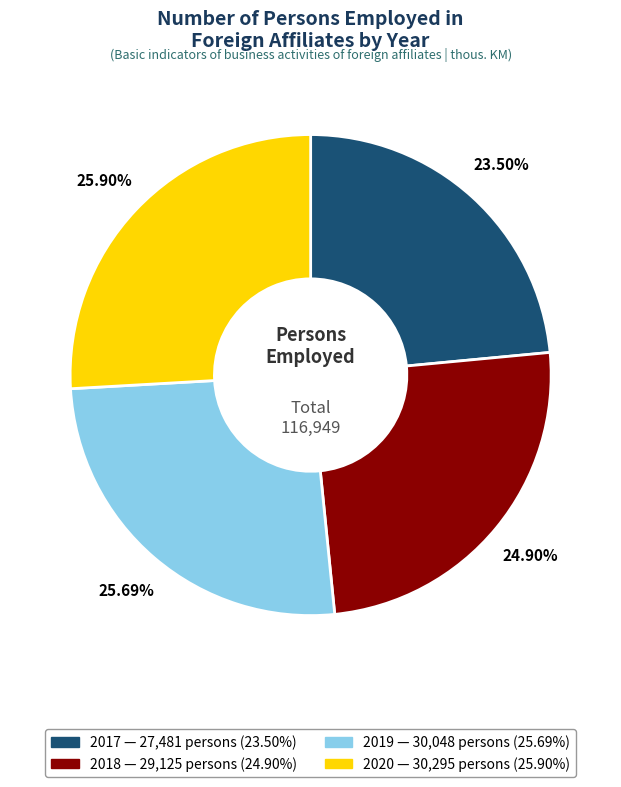

Approximately how many times larger is the value at 2017 compared to 2018?

0.9